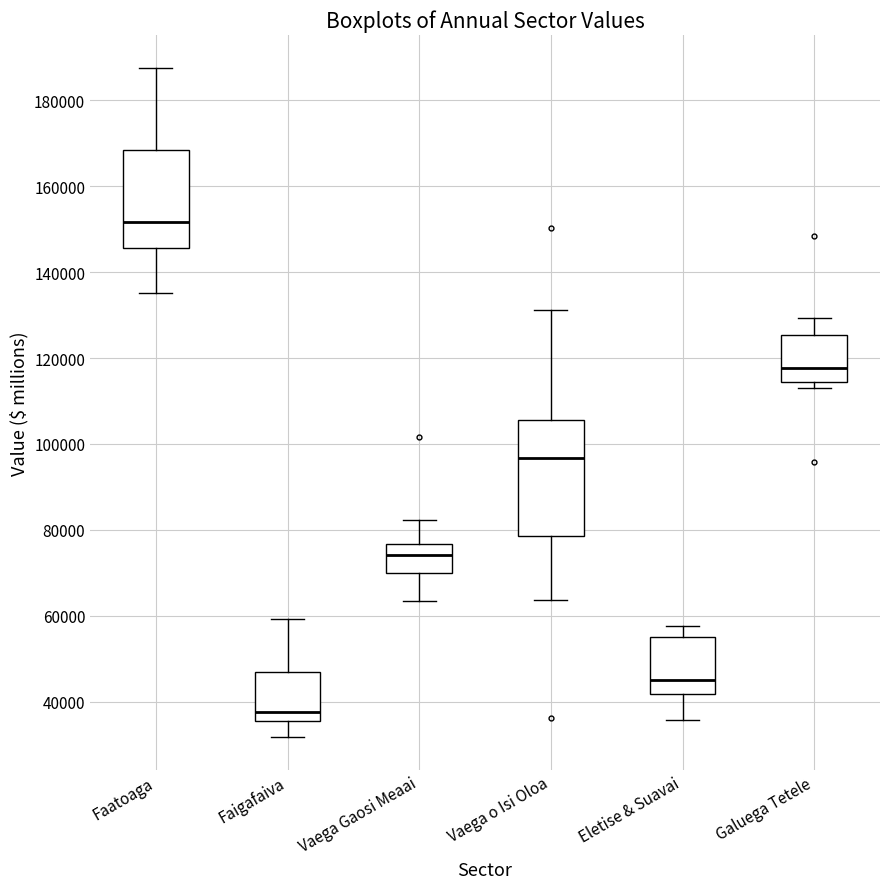

Which box has the lowest median line?

Faigafaiva